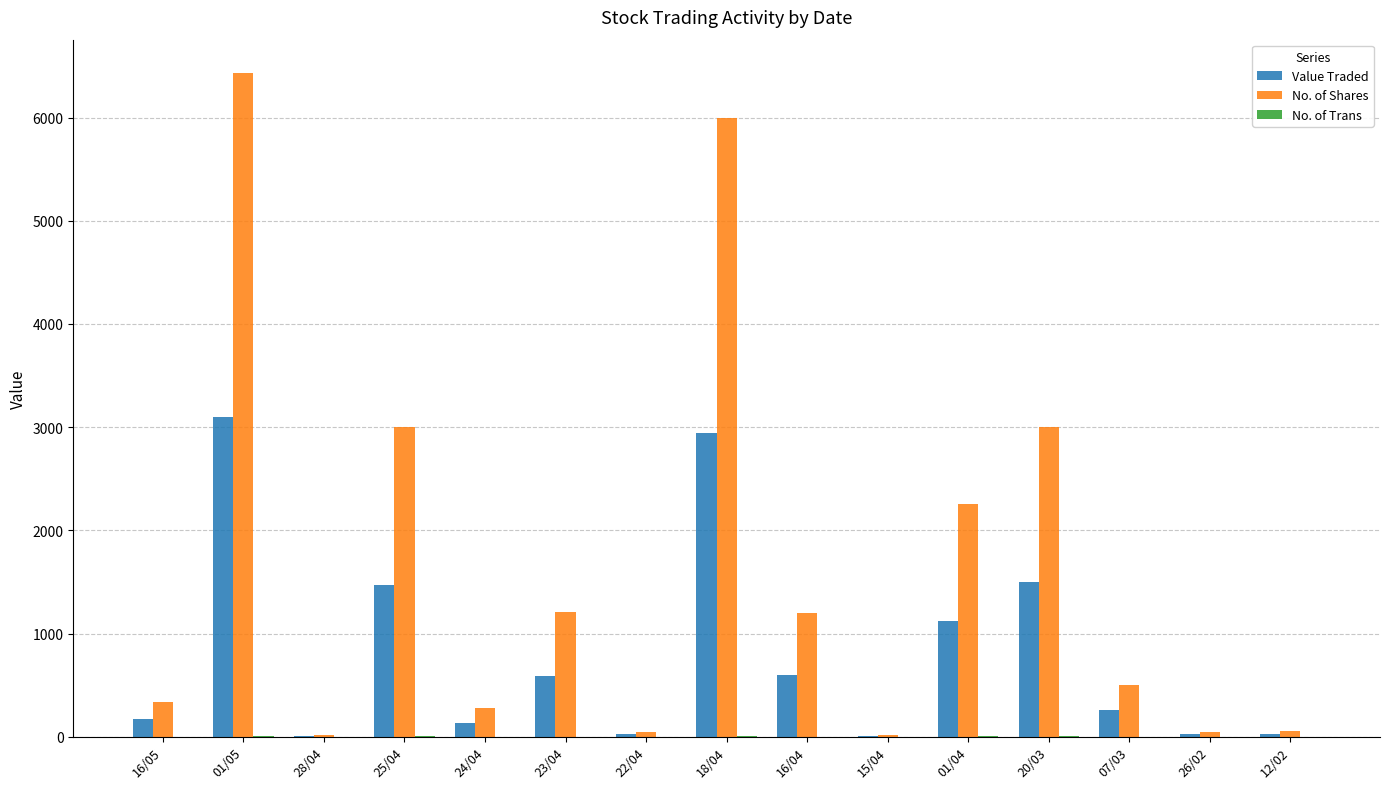

Which series changed the most between 25/04 and 22/04?

No. of Shares